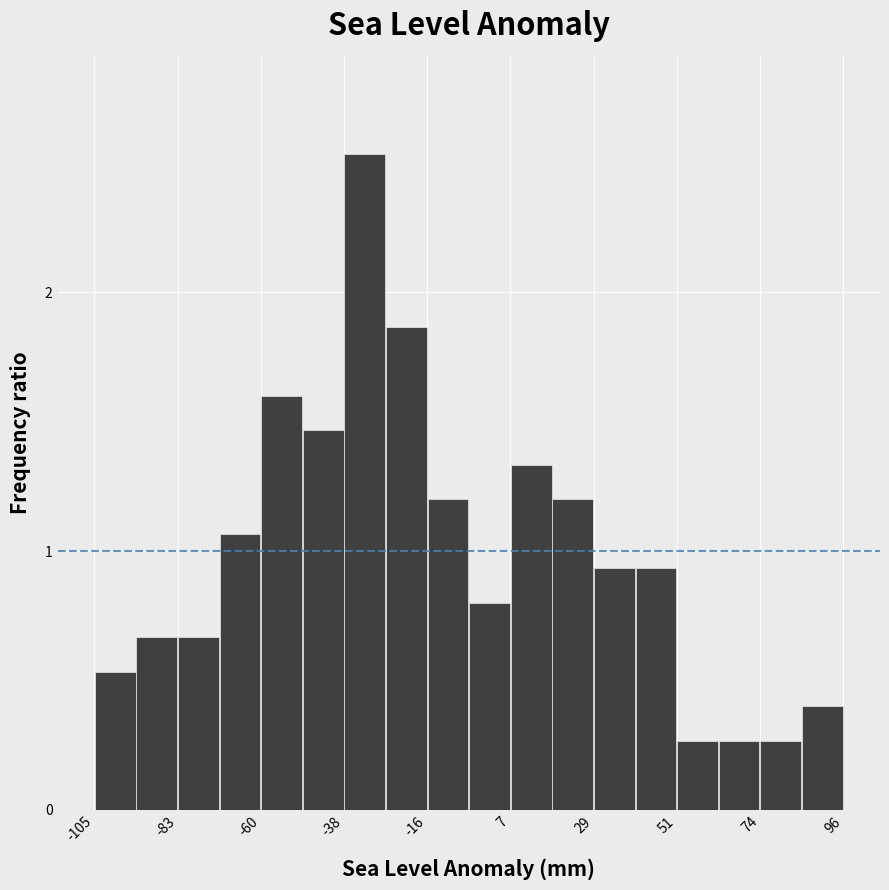

Around what value on the x-axis is the tallest bar? Give the approximate position of its centre, as read against the axis.

-30